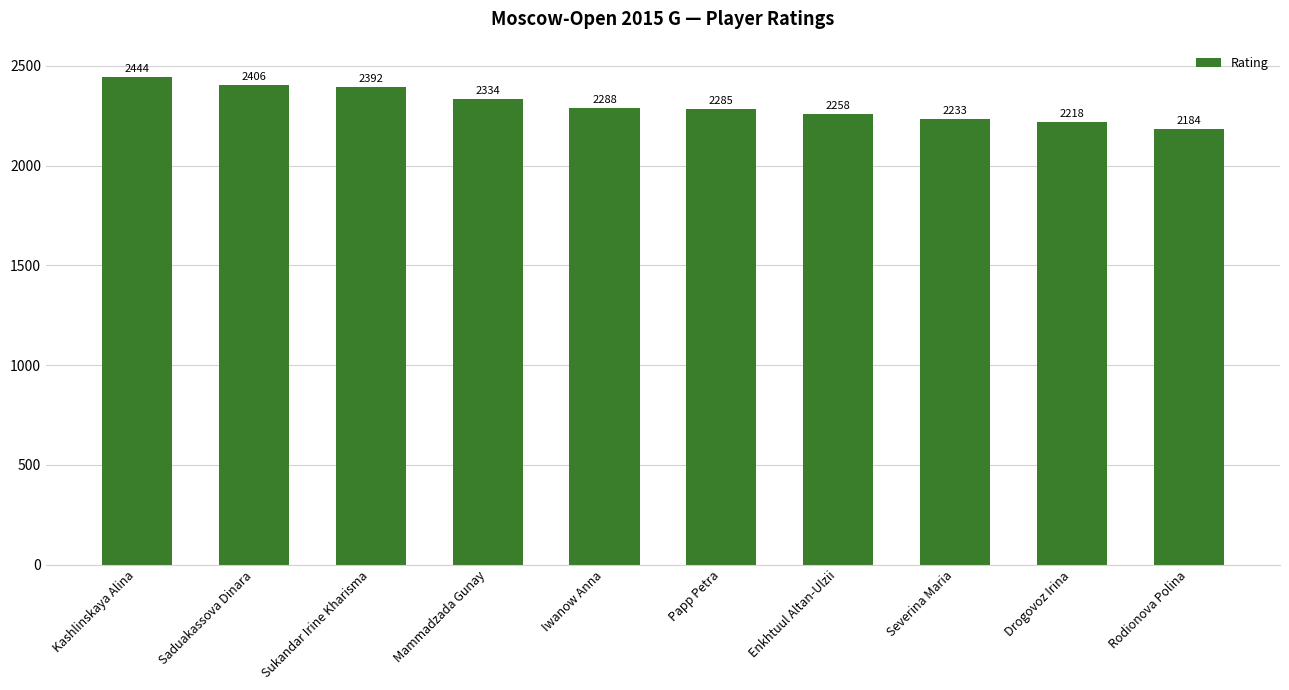

Is it true that the value at Kashlinskaya Alina is 2444?

True